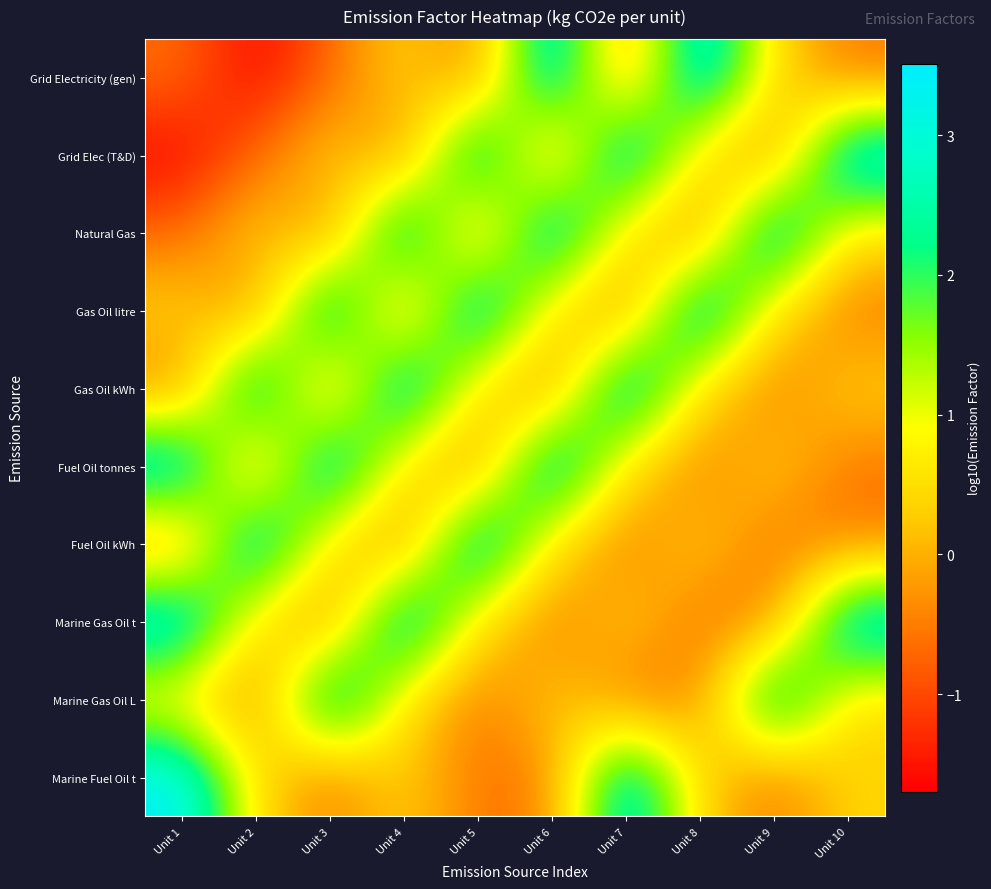

What is the total value across all series at Unit 3?

8.3